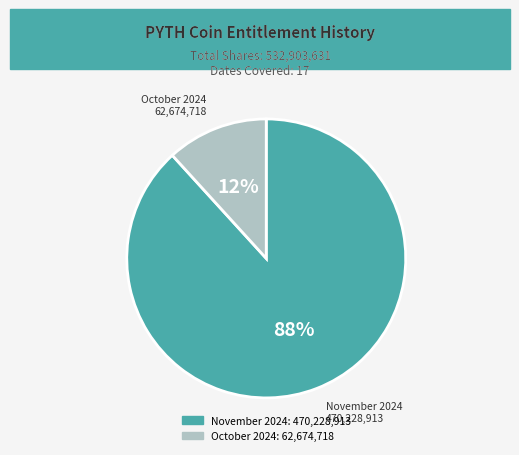

Which category has the biggest portion of the pie?

November 2024